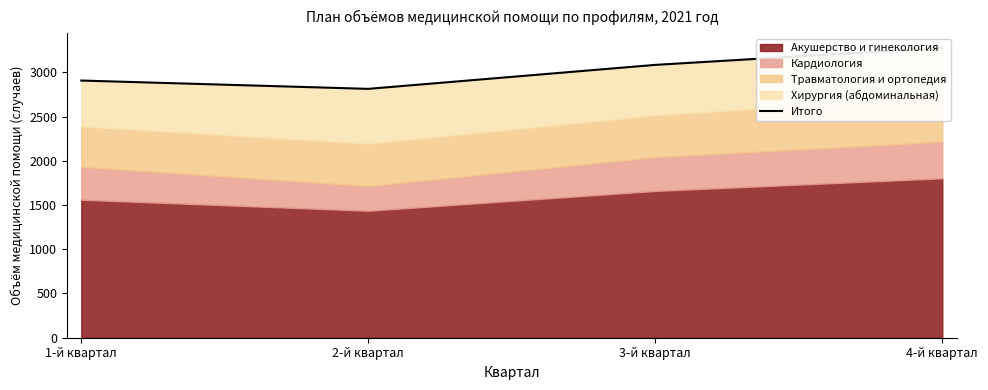

List the labels in order of value, smallest first.

2-й квартал, 1-й квартал, 3-й квартал, 4-й квартал